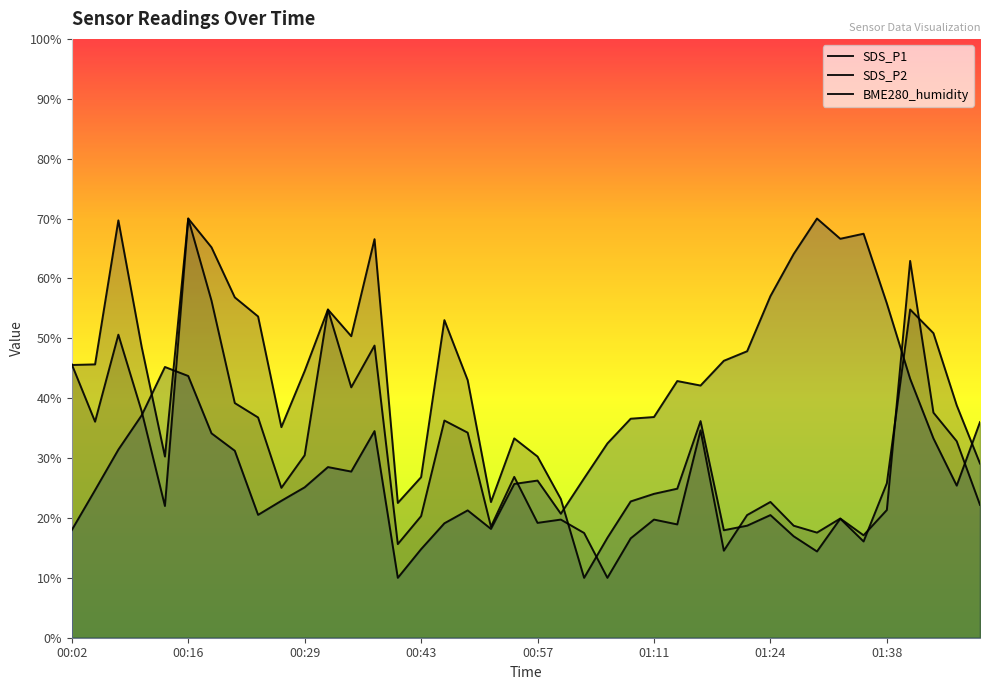

What is the label of the 15th point from the left?

00:40